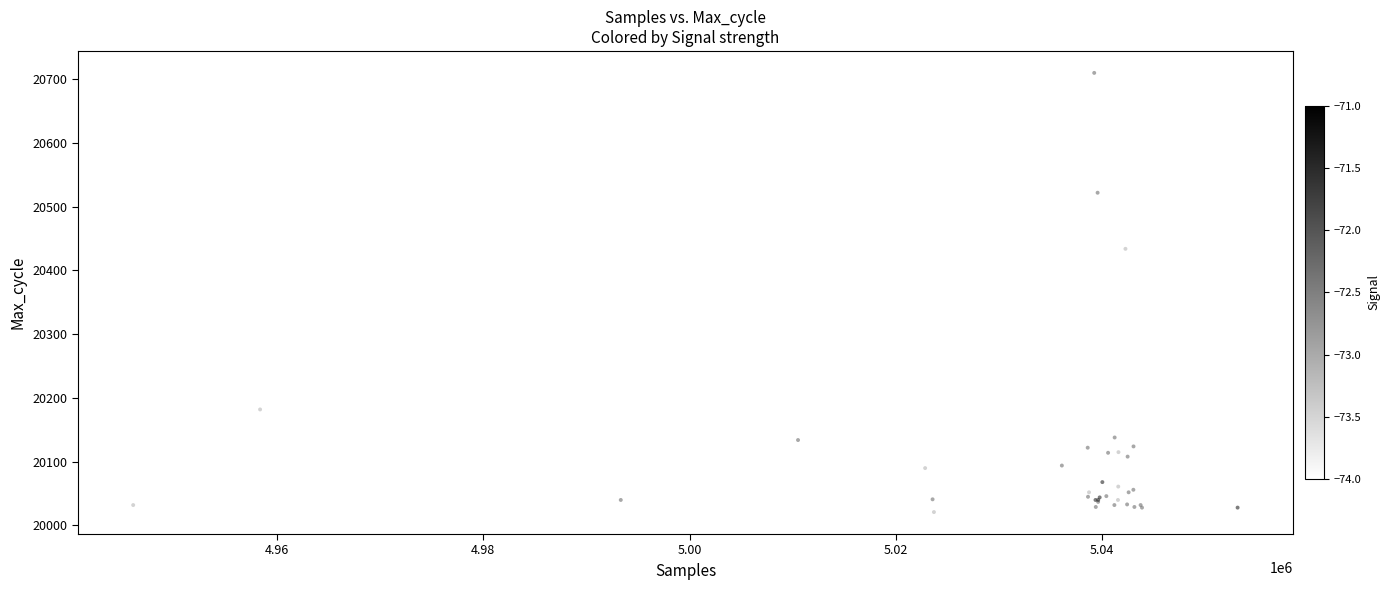

What Y value in the scatter plot is closest to 20365?

20434